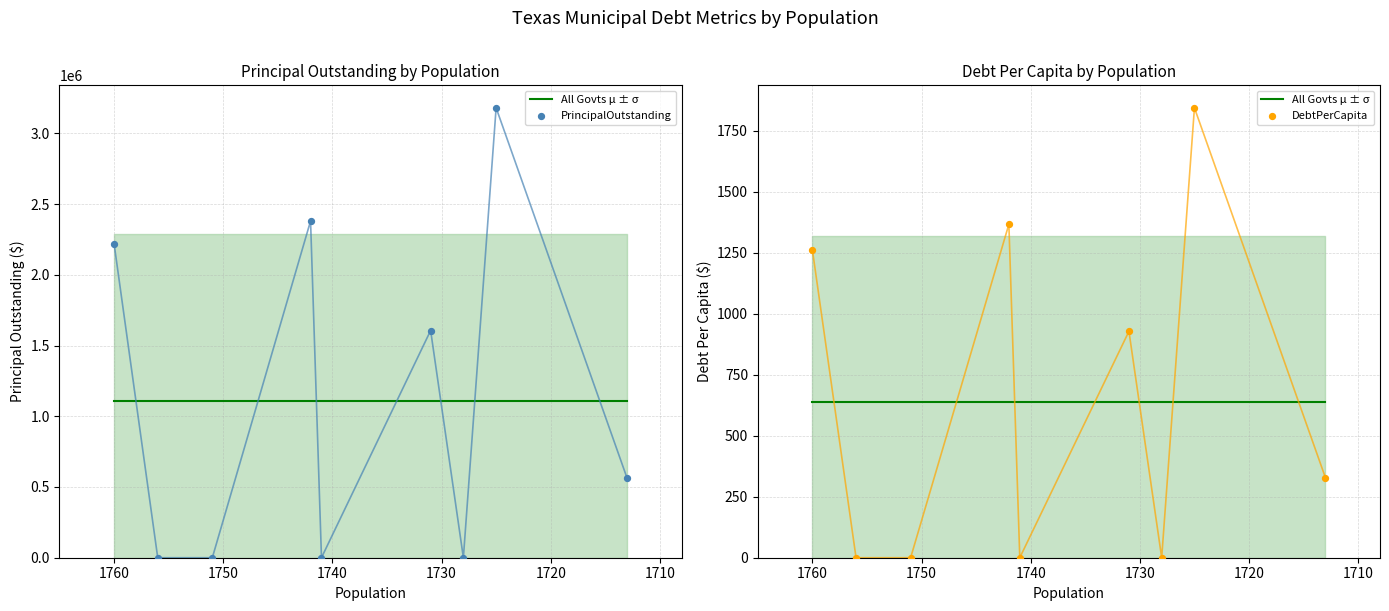

What are all the series names shown in the legend?

All Govts μ ± σ, PrincipalOutstanding, DebtPerCapita